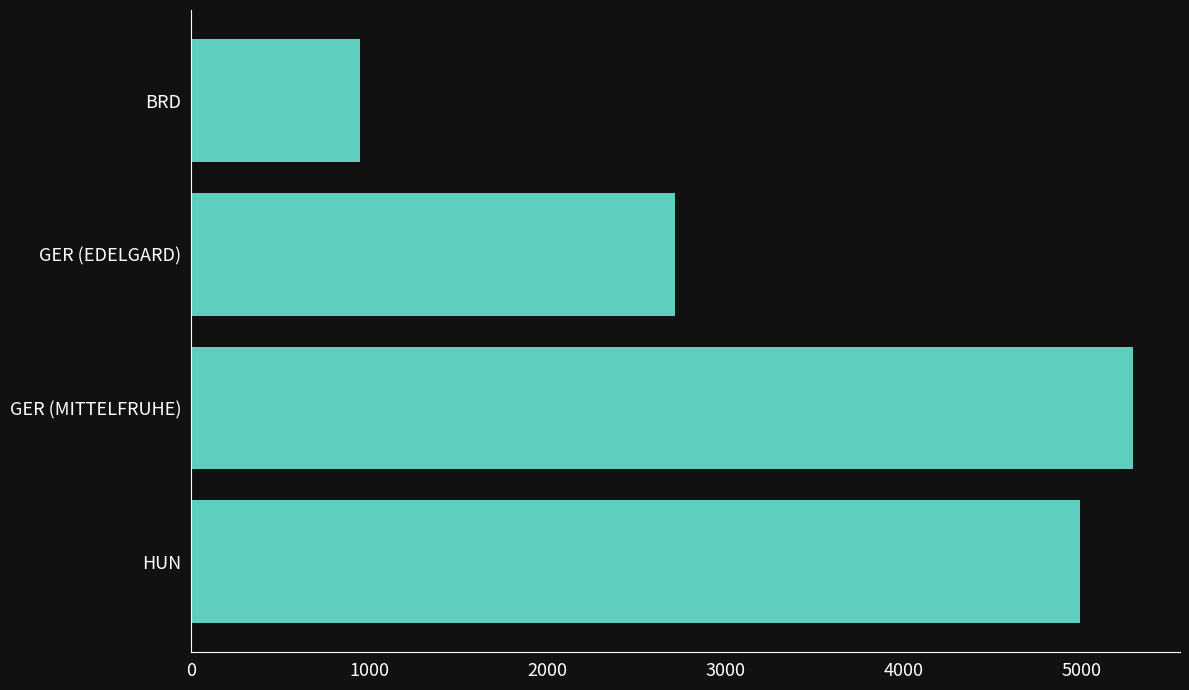

True or false: the data shows 949 at BRD.

True